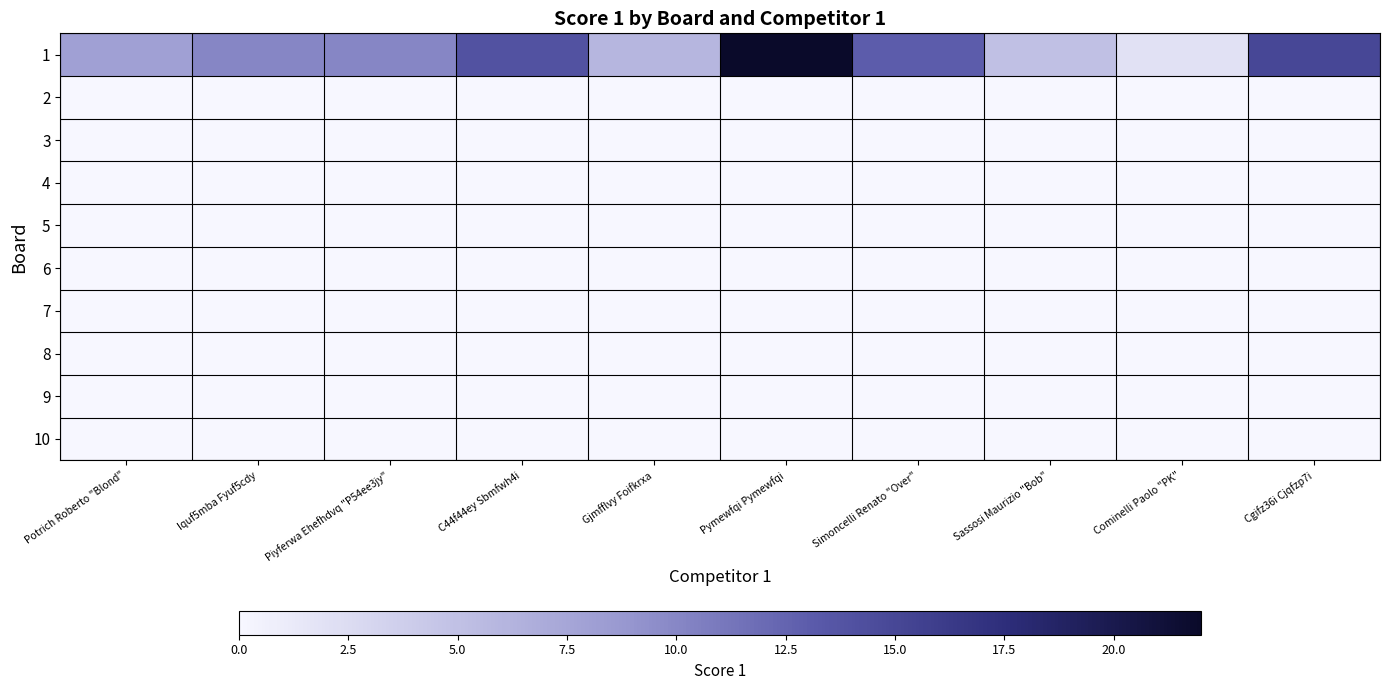

Which series has the widest spread of values?

1